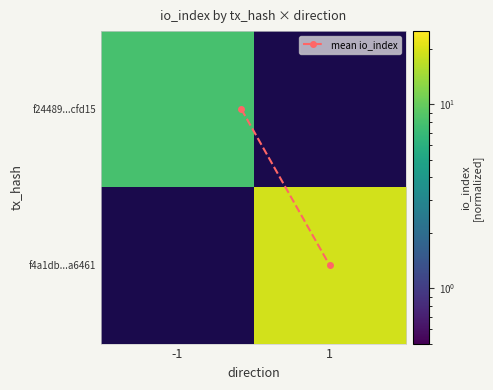

How many values in the mean io_index series are below 1?

1